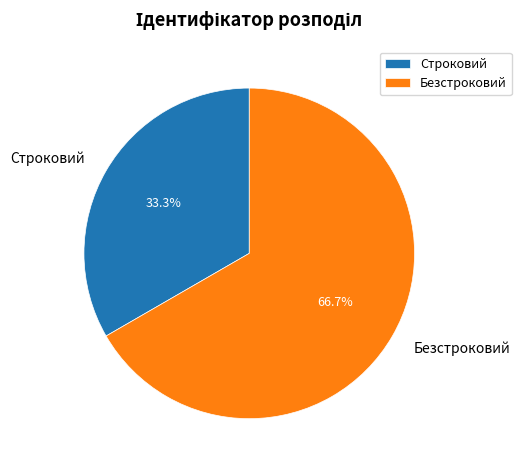

Does Строковий account for over 50% of the chart?

No